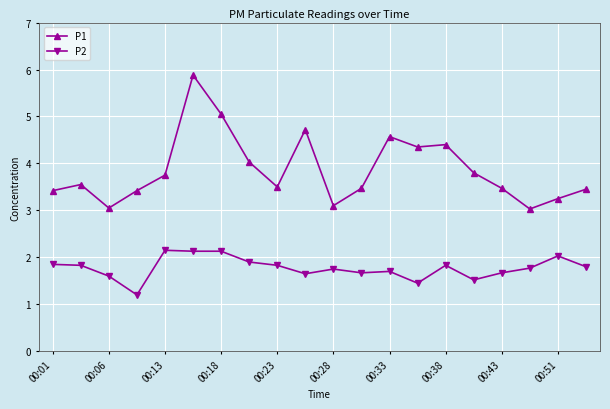

List the series in order of their overall mean, lowest first.

P2, P1